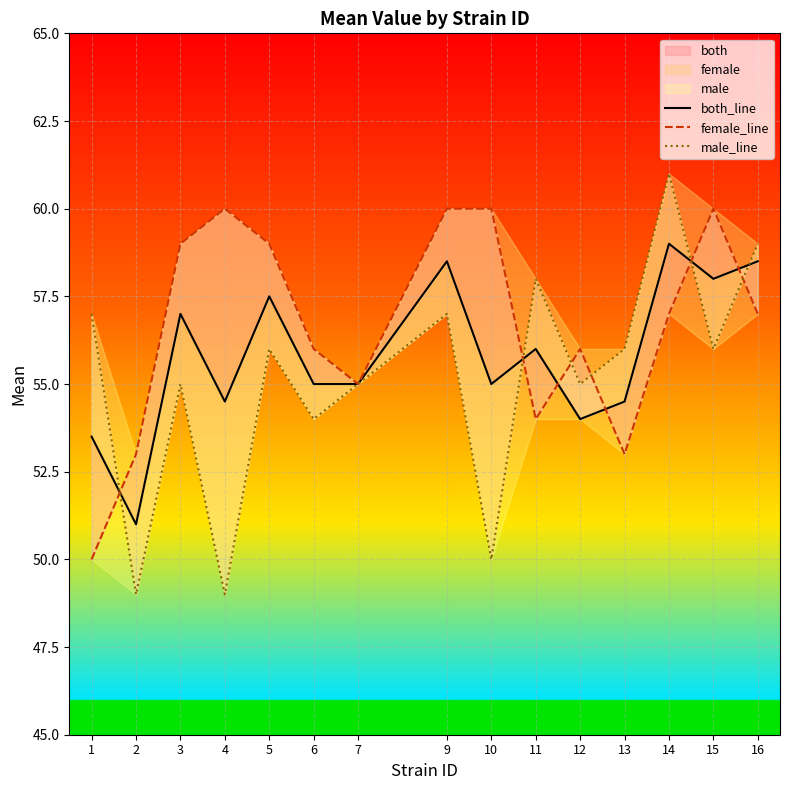

Where is the first local minimum for both_line?

2